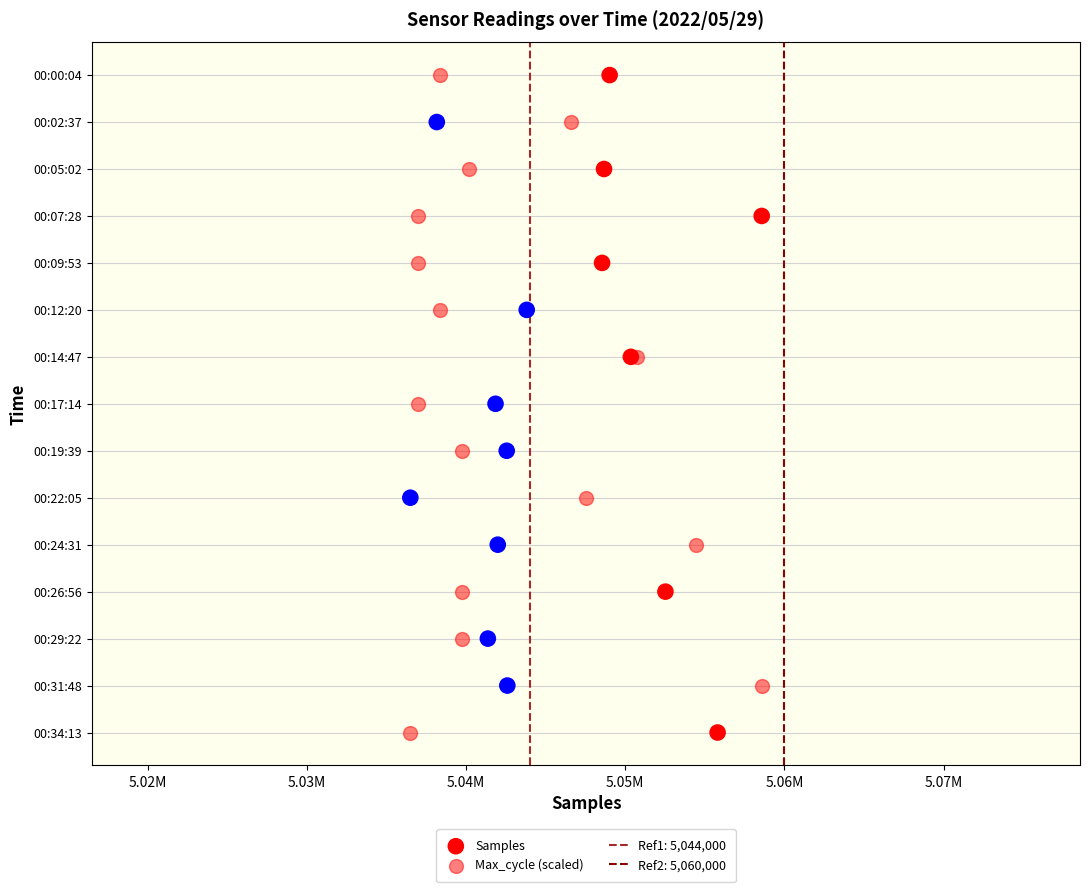

What are all the series names shown in the legend?

Samples, Max_cycle (scaled)